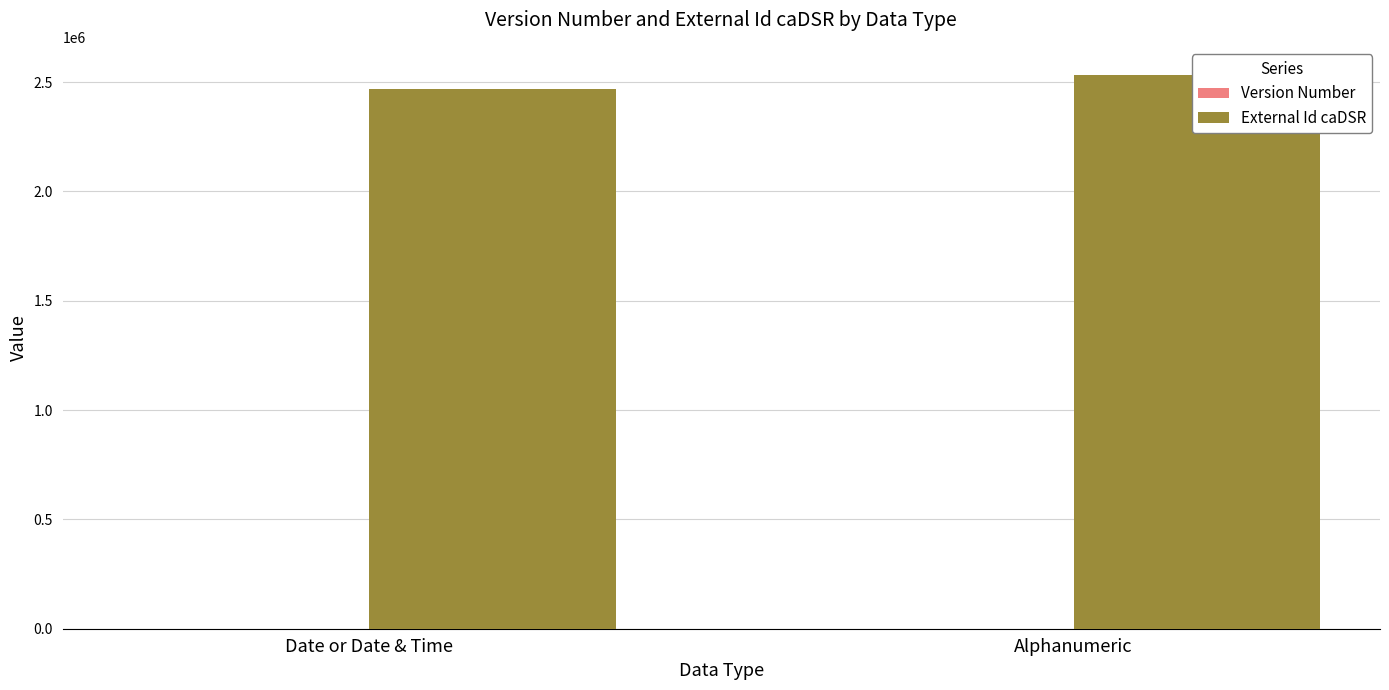

Is the value of Version Number at Date or Date & Time greater than the value of External Id caDSR at Date or Date & Time?

No